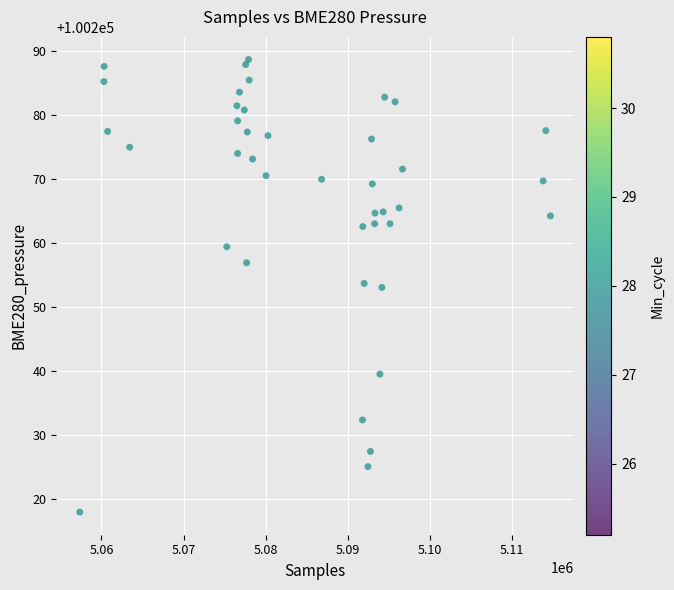

What is the range of X values (max minus min)?

57290.0